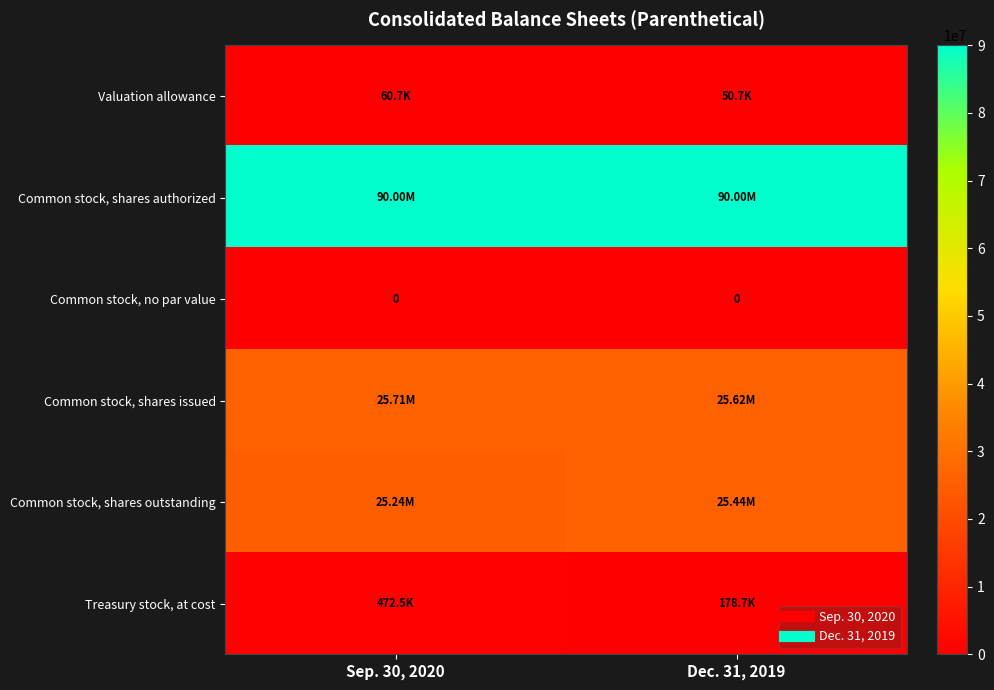

What is the total value across all series at Dec. 31, 2019?

141296684